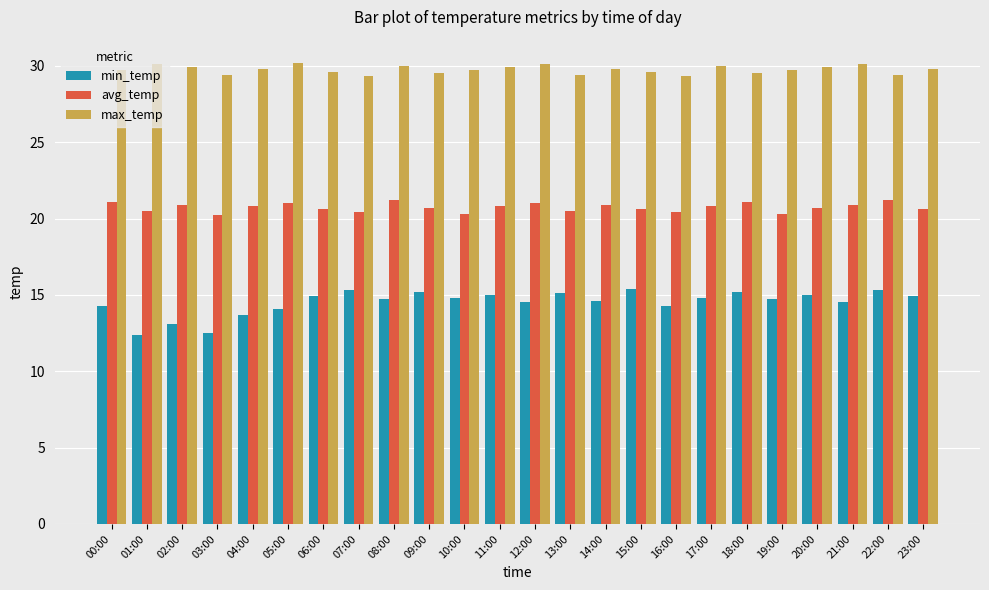

At how many categories does at least one series exceed 24?

24